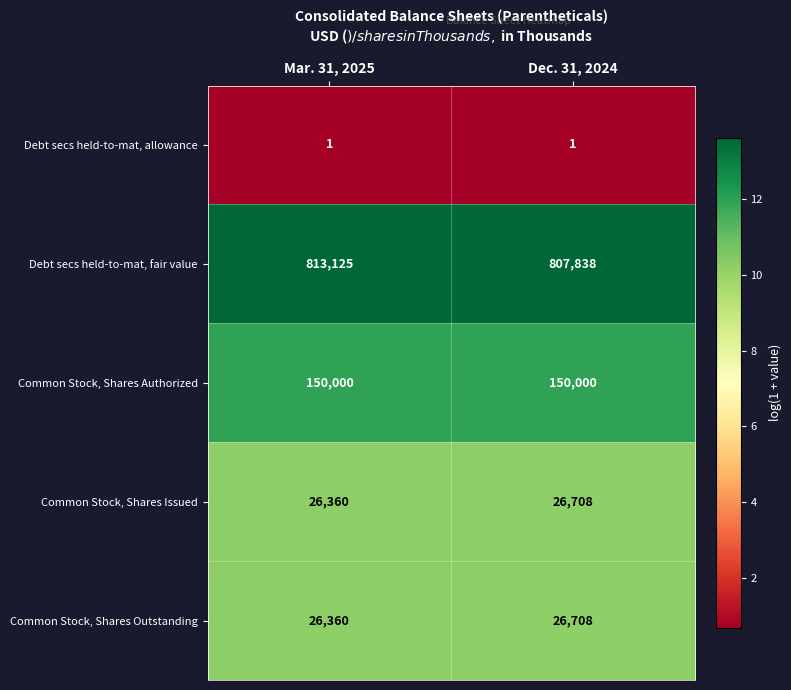

What is the total value across all series at Mar. 31, 2025?

1015846